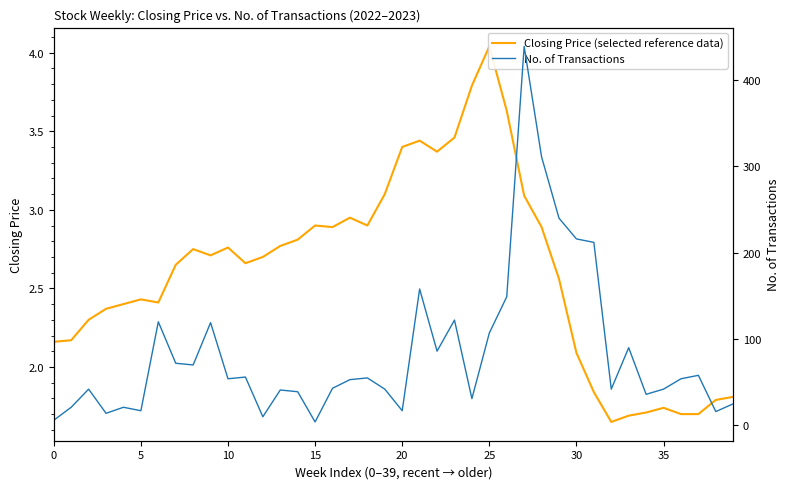

True or false: No. of Transactions and Closing Price (selected reference data) cross at least once.

False